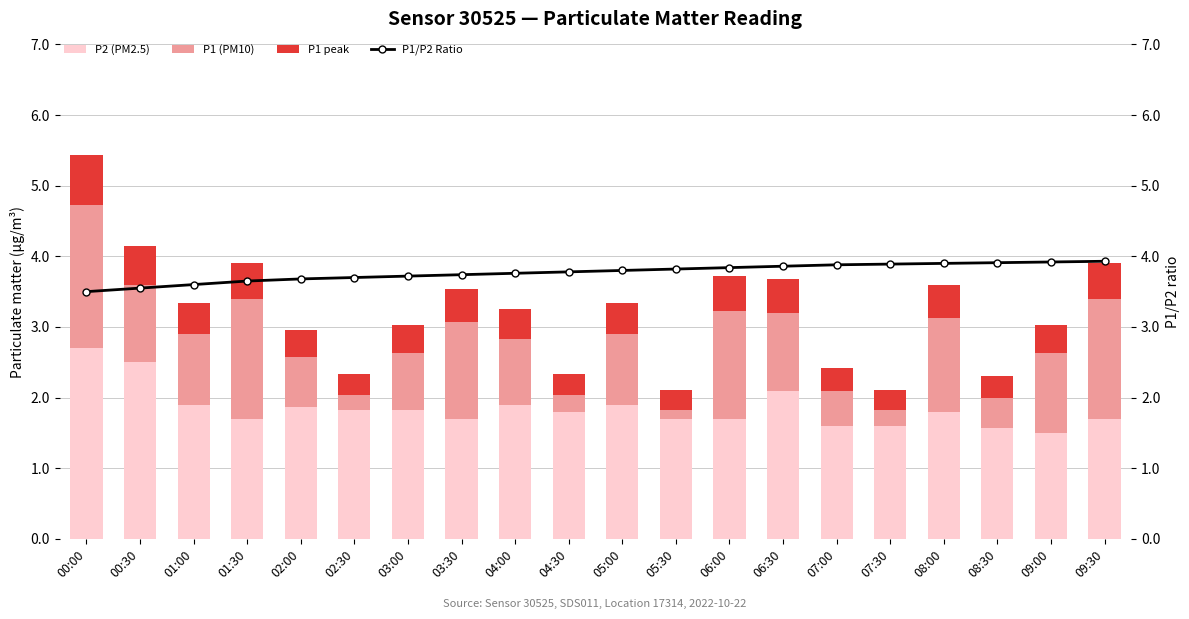

What is the label of the 1st bar from the left?

00:00